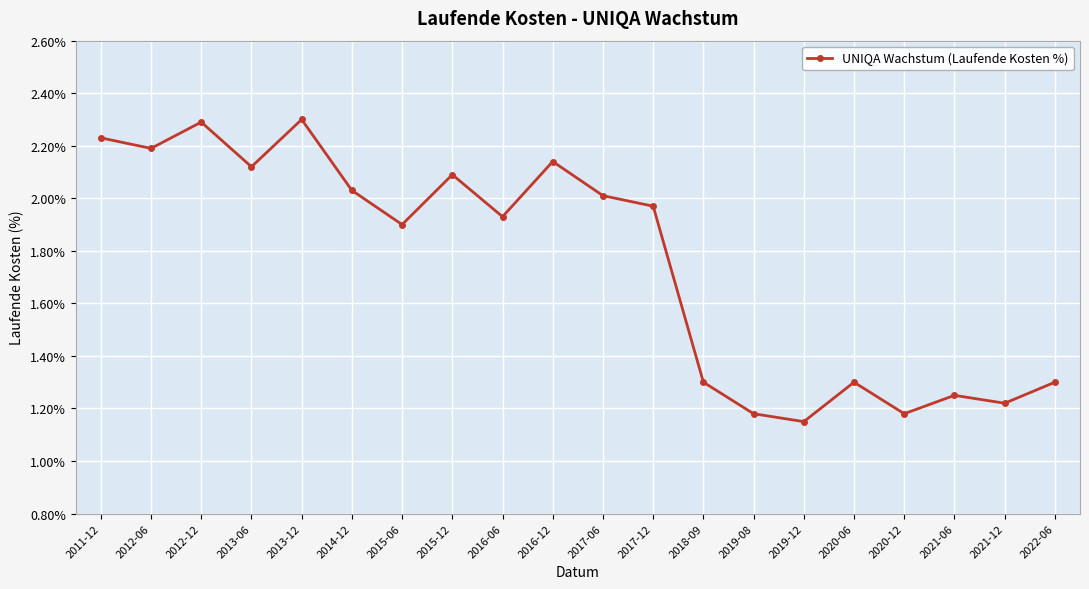

Approximately how many times larger is the value at 2021-06 compared to 2012-12?

0.5